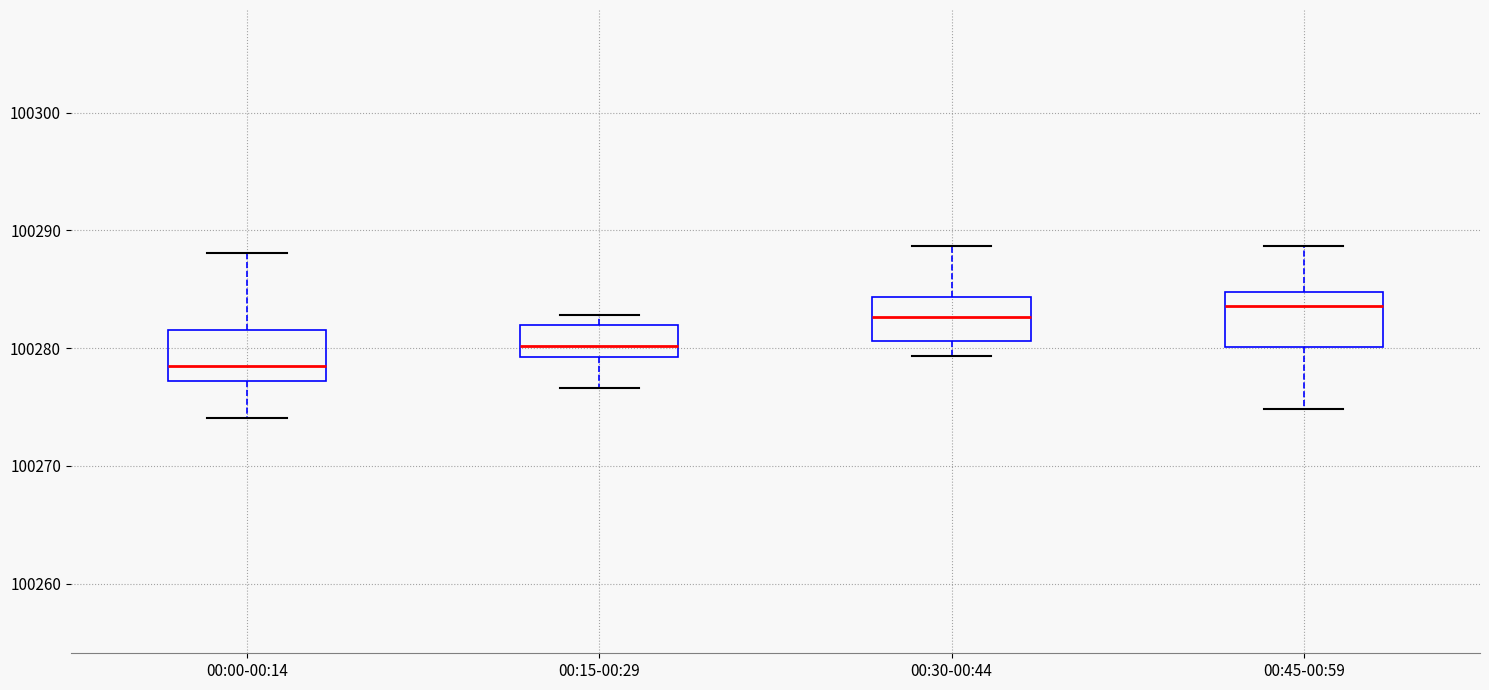

Where is the lower edge of the box for 00:15-00:29 on the y-axis? The values are not printed on the chart, so give them approximately, as read against the axis.

100279